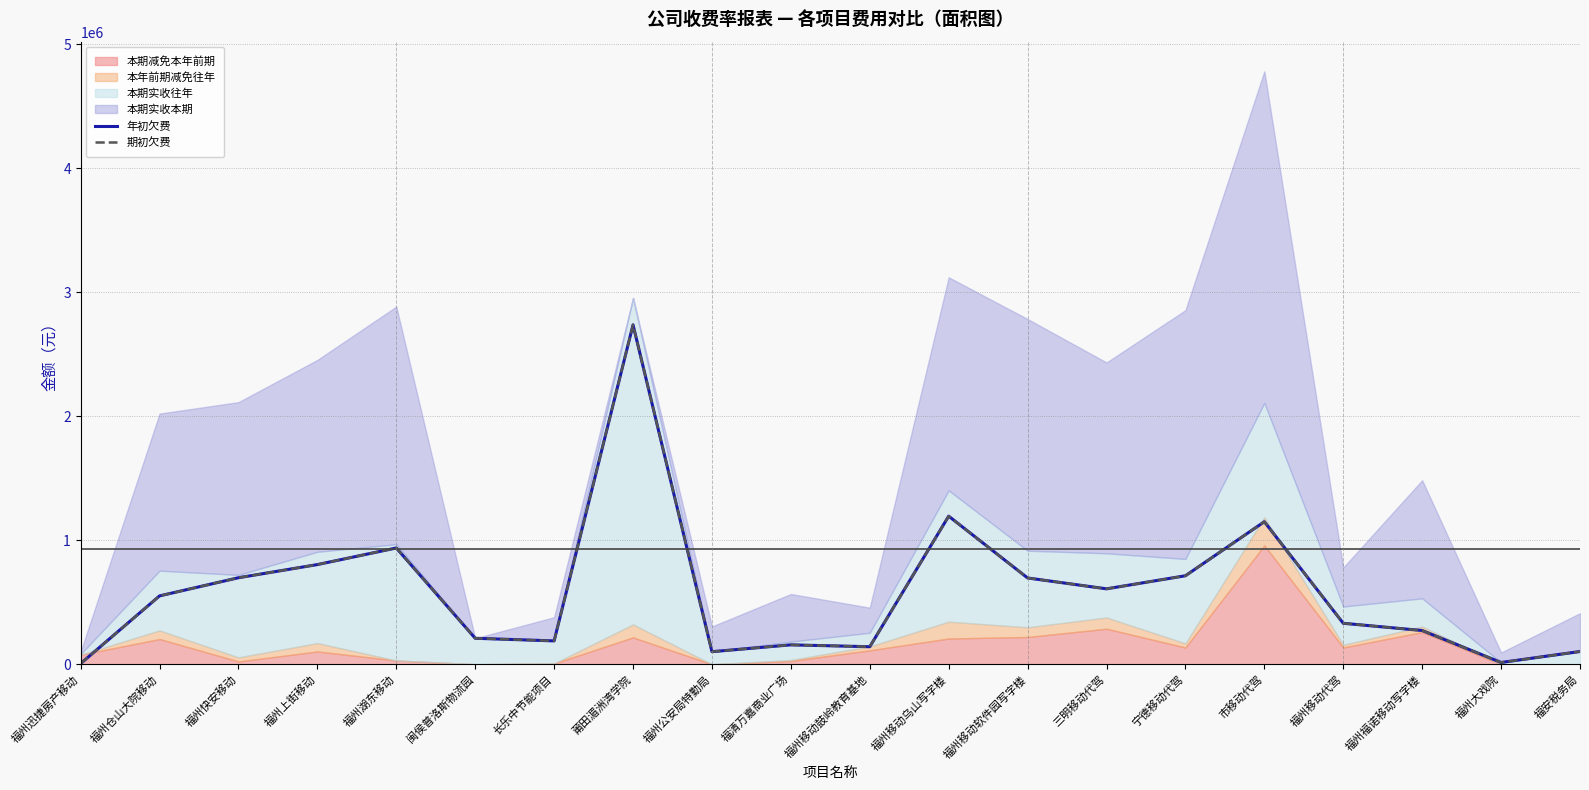

True or false: 期初欠费 and 年初欠费 cross at least once.

False